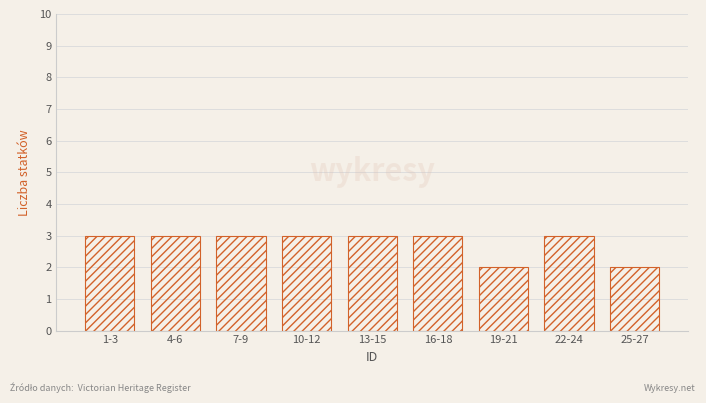

Reading left to right, what are all the values shown in this chart?

1-3=3	4-6=3	7-9=3	10-12=3	13-15=3	16-18=3	19-21=2	22-24=3	25-27=2